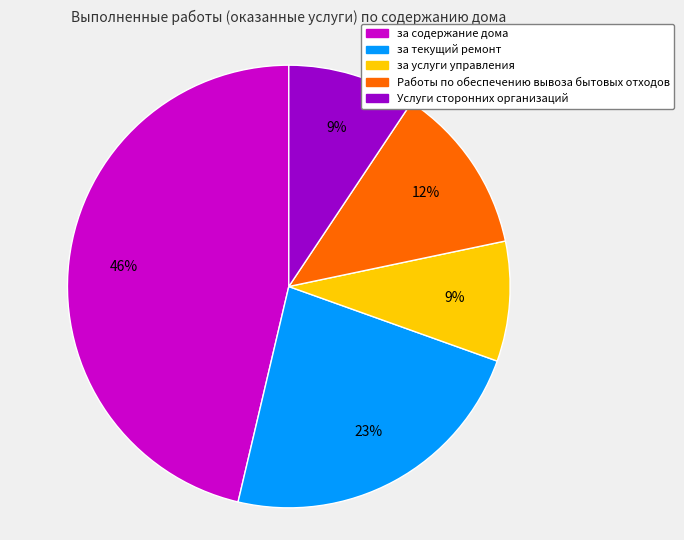

True or false: за услуги управления accounts for 9% of the total.

True